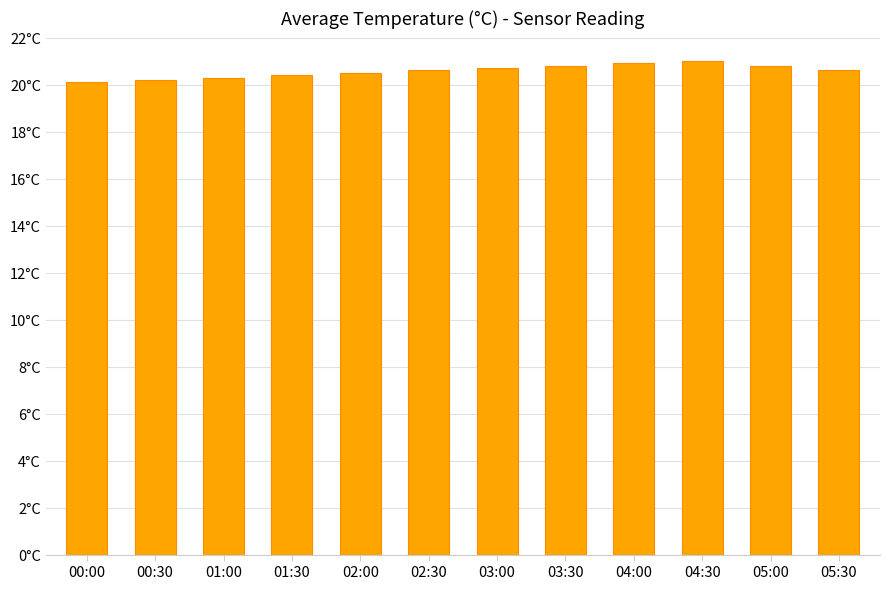

Is it true that the value at 04:00 is 20.9?

True